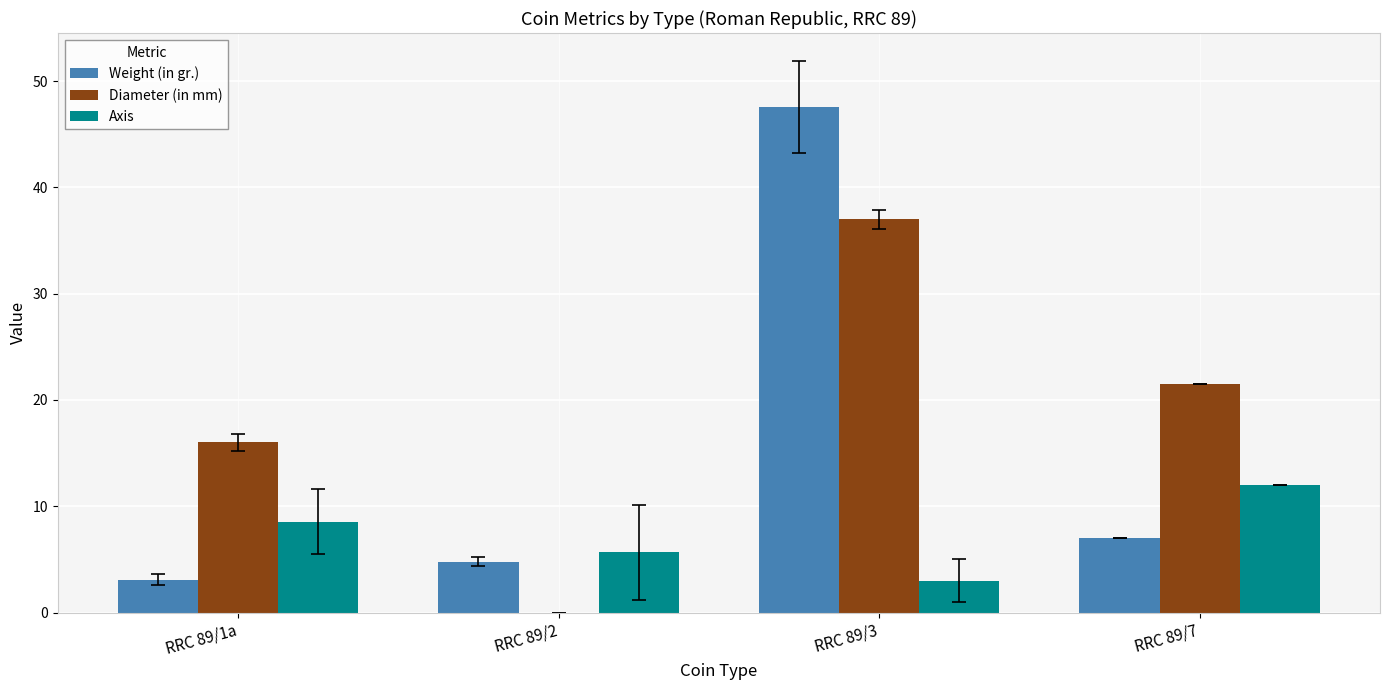

Reading left to right, list all the values displayed in this chart.

Weight (in gr.): RRC 89/1a=3.1	RRC 89/2=4.8	RRC 89/3=47.6	RRC 89/7=7.0
Diameter (in mm): RRC 89/1a=16.0	RRC 89/2=0.0	RRC 89/3=37.0	RRC 89/7=21.5
Axis: RRC 89/1a=8.6	RRC 89/2=5.7	RRC 89/3=3.0	RRC 89/7=12.0